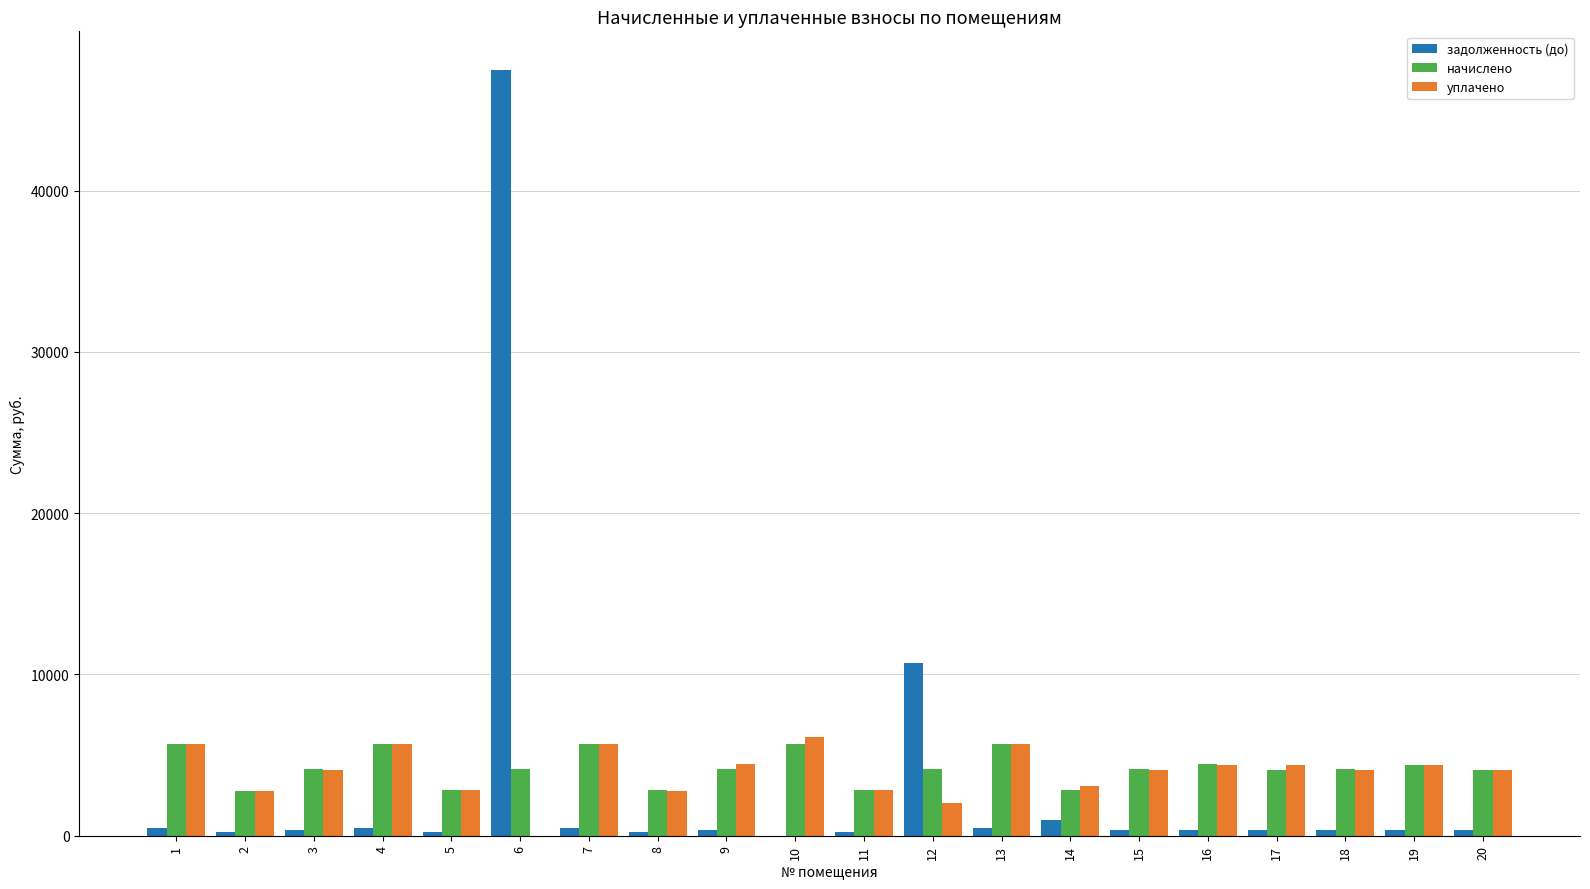

What is the maximum value for уплачено?

6142.5